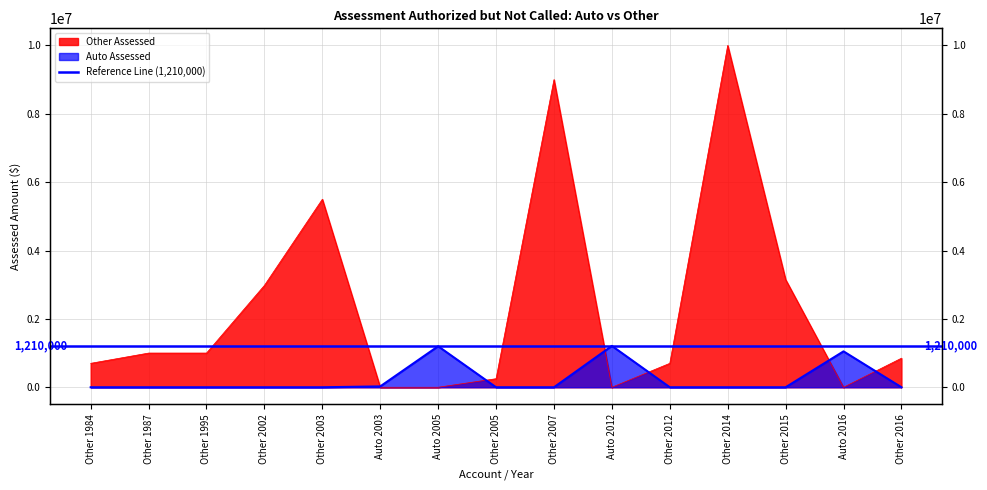

Rank the categories by Auto Assessed value from lowest to highest.

Other 1984, Other 1987, Other 1995, Other 2002, Other 2003, Other 2005, Other 2007, Other 2012, Other 2014, Other 2015, Other 2016, Auto 2003, Auto 2016, Auto 2005, Auto 2012